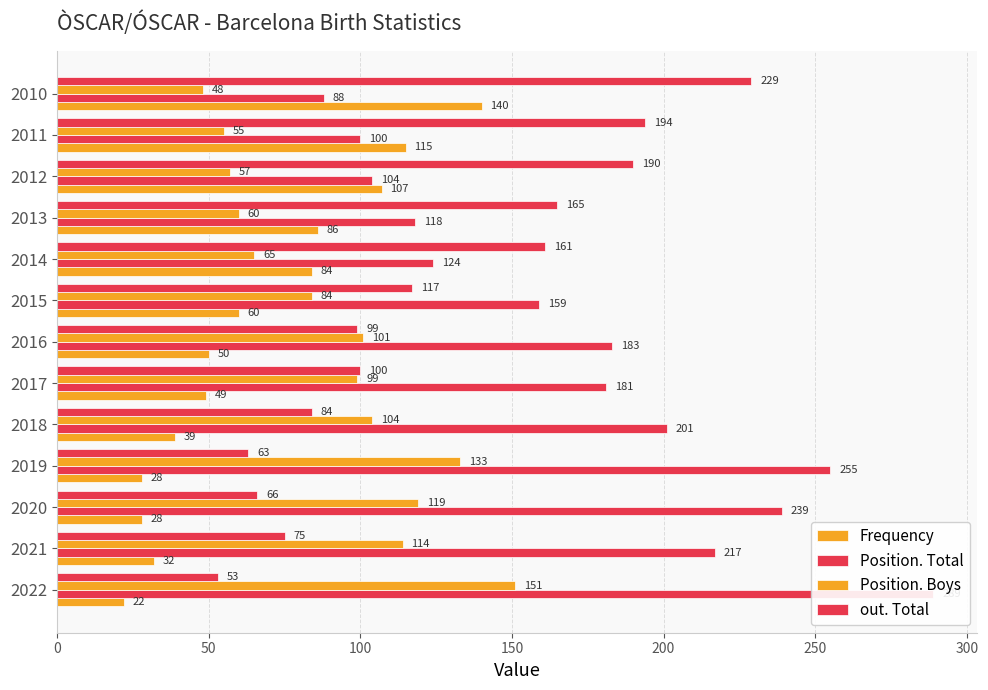

Reading left to right, list all the values displayed in this chart.

Frequency: 22	32	28	28	39	49	50	60	84	86	107	115	140
Position. Total: 289	217	239	255	201	181	183	159	124	118	104	100	88
Position. Boys: 151	114	119	133	104	99	101	84	65	60	57	55	48
out. Total: 53	75	66	63	84	100	99	117	161	165	190	194	229